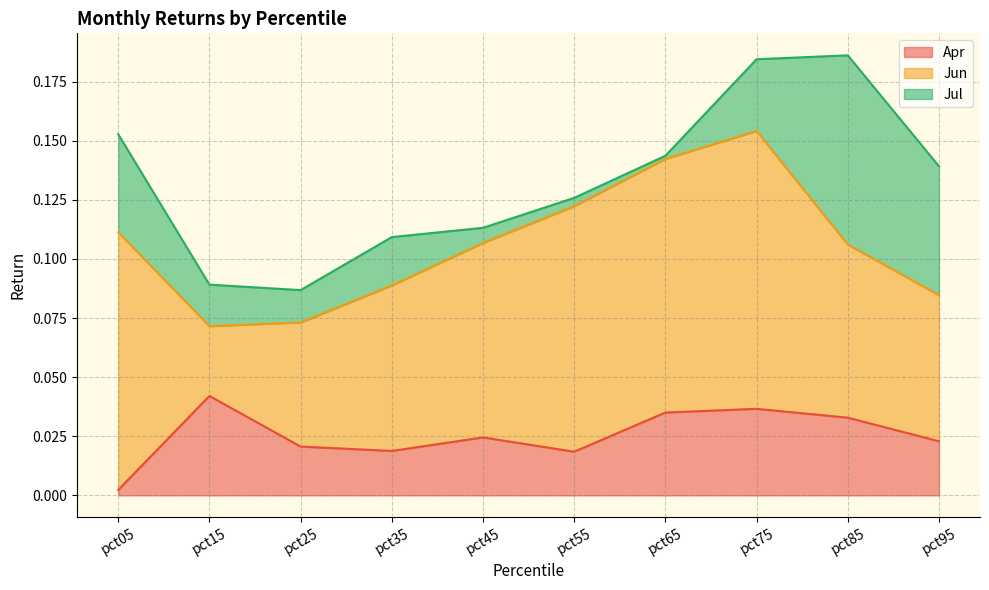

What is the total value across all series at pct25?

0.1